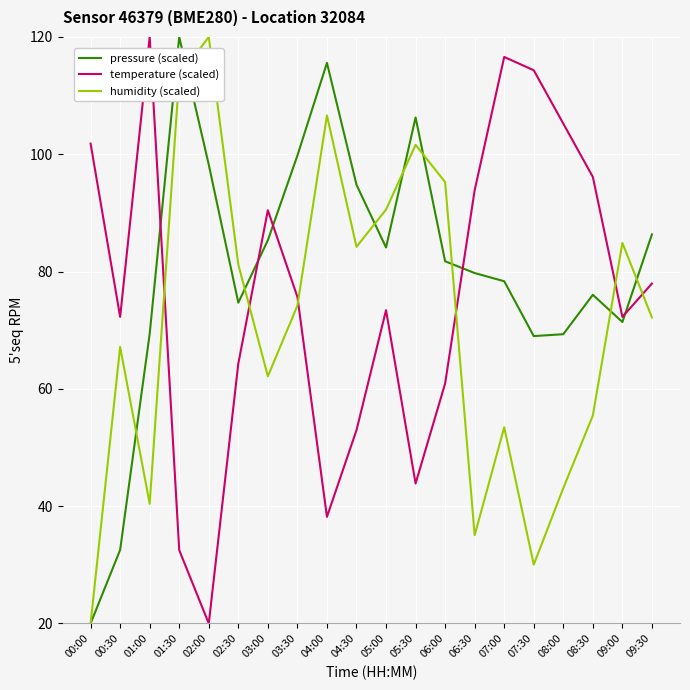

Is the value of temperature (scaled) at 02:00 greater than the value of humidity (scaled) at 08:30?

No